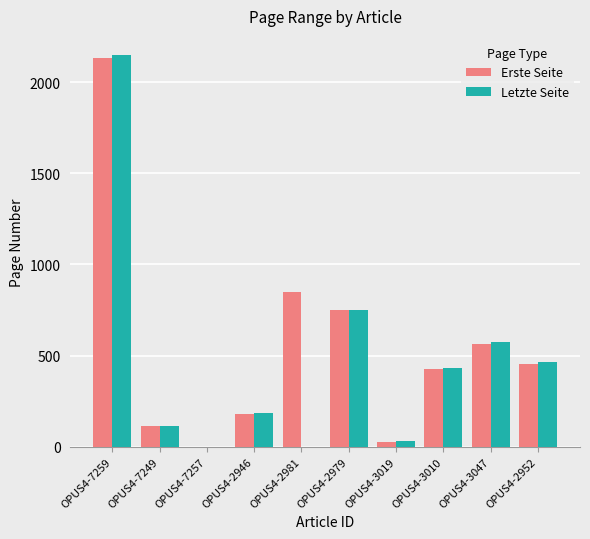

At which category is the sum across all series the highest?

OPUS4-7259